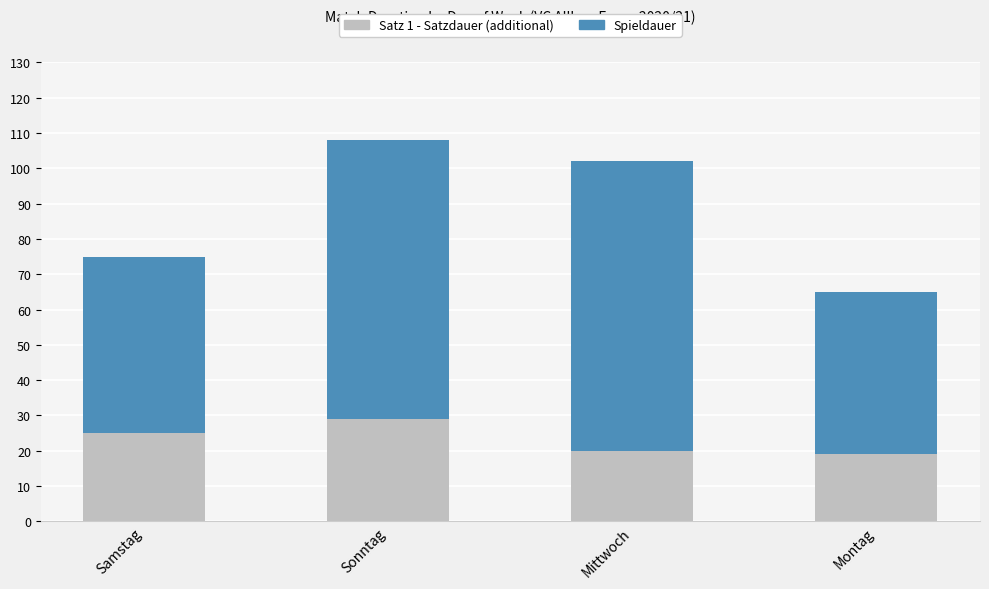

What is the minimum value for Satz 1 - Satzdauer?

19